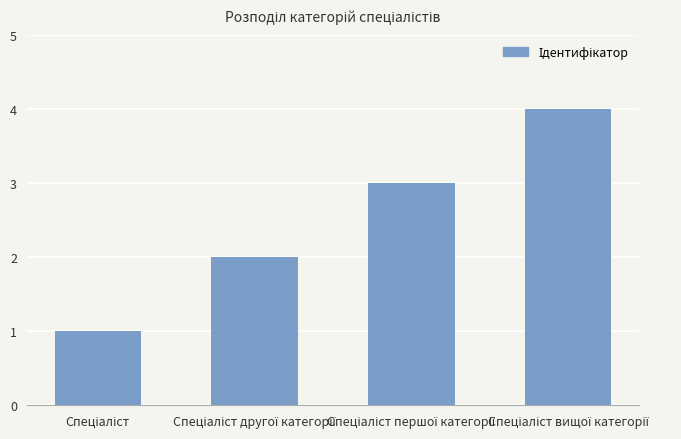

What is the greatest value displayed?

4